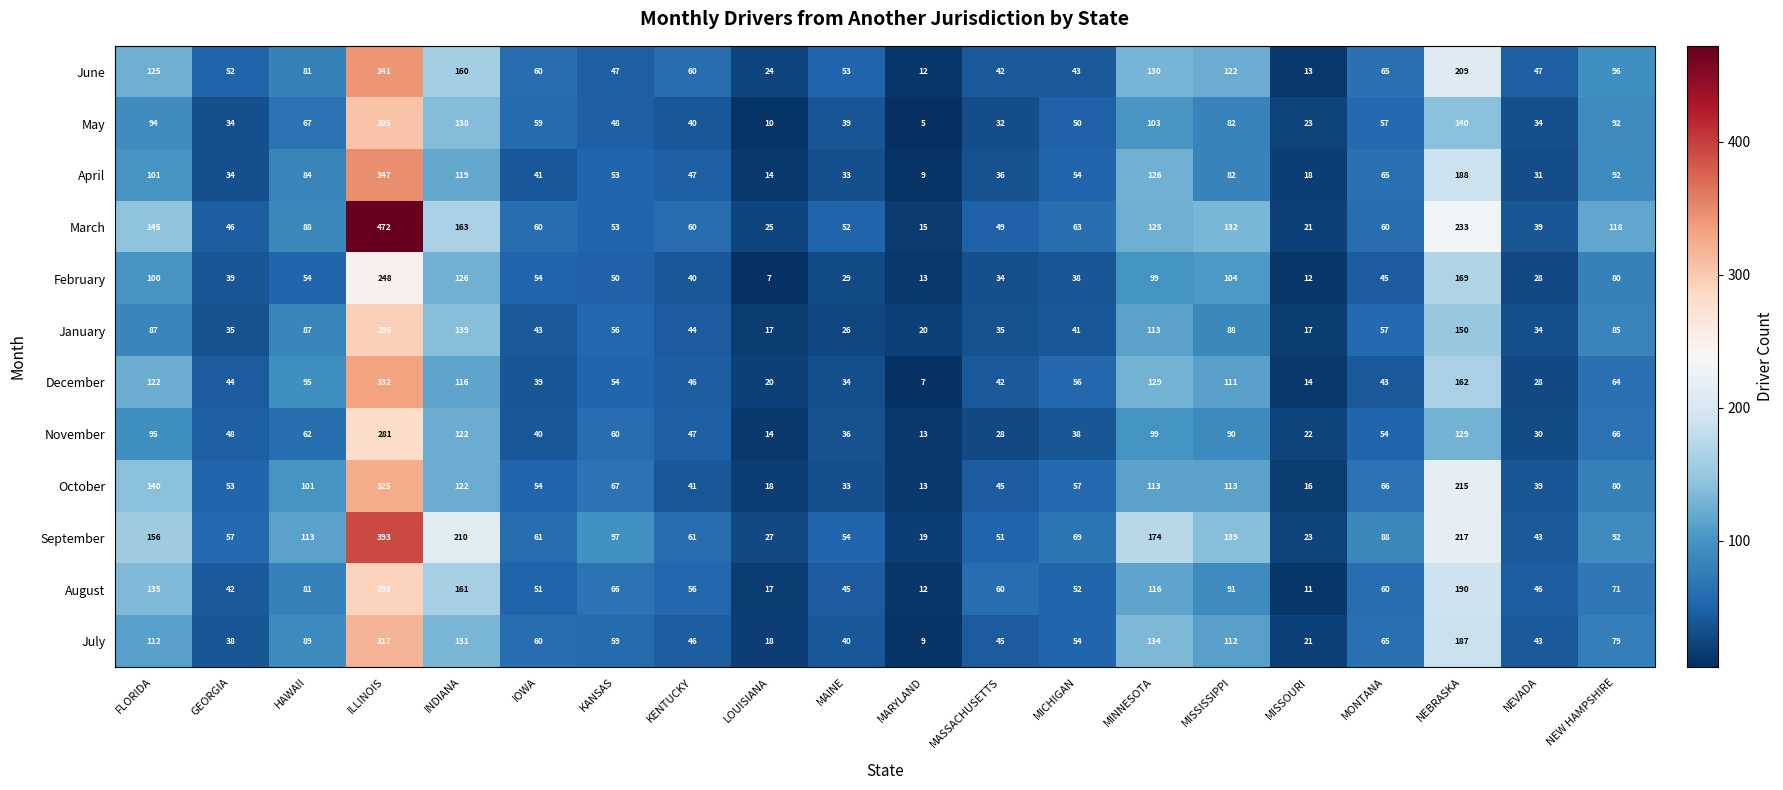

Rank the series by their maximum value, from lowest to highest.

February, November, August, January, May, July, October, December, June, April, September, March